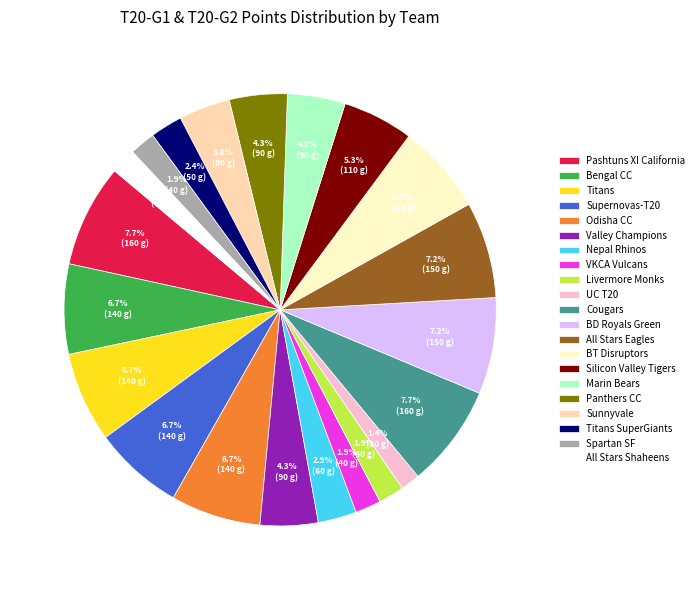

What percentage is the UC T20 slice, to the nearest percent?

1%